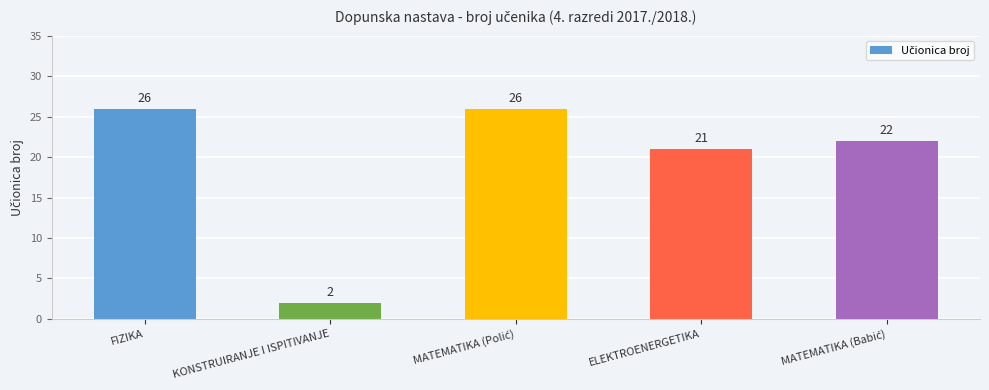

What position from the right is KONSTRUIRANJE I ISPITIVANJE?

4